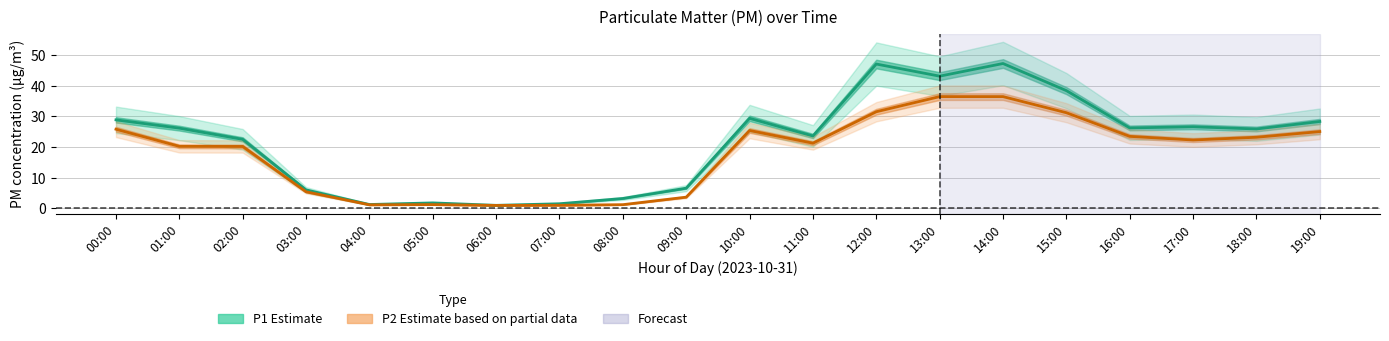

Between 06:00 and 09:00, which is larger?

09:00